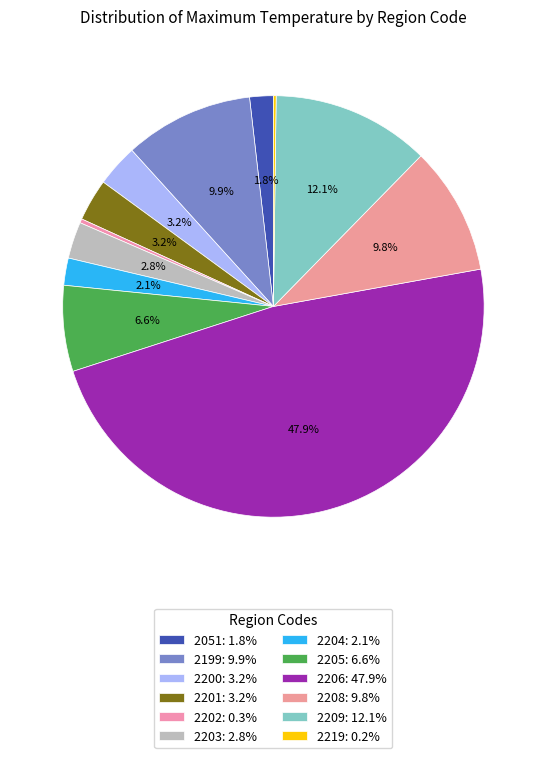

Does any single category account for the majority?

No